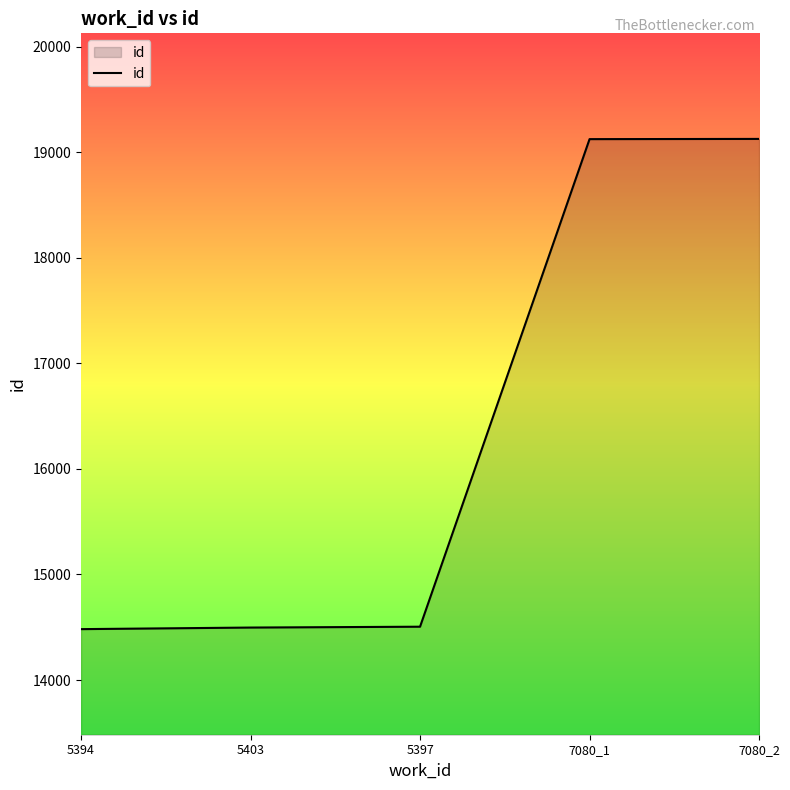

Does the chart display data point markers on the line(s)?

No